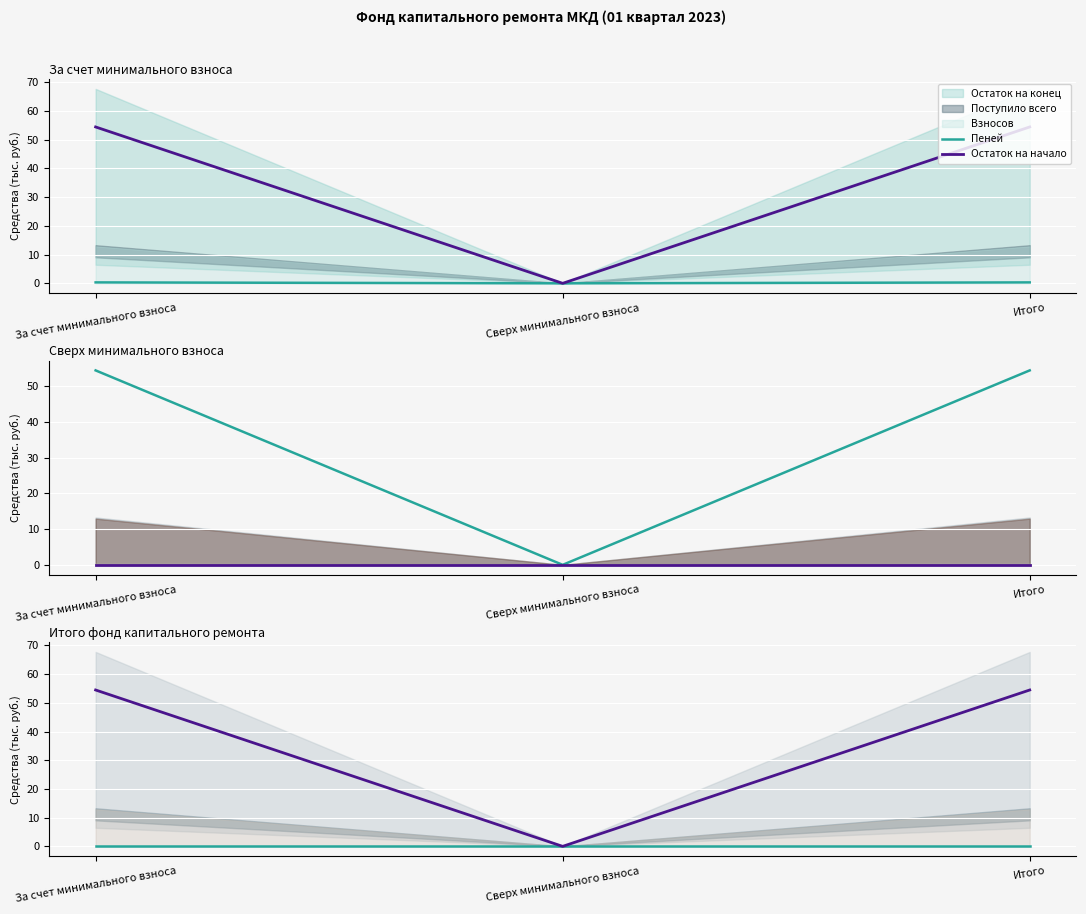

Which series has the widest spread of values?

Остаток на начало